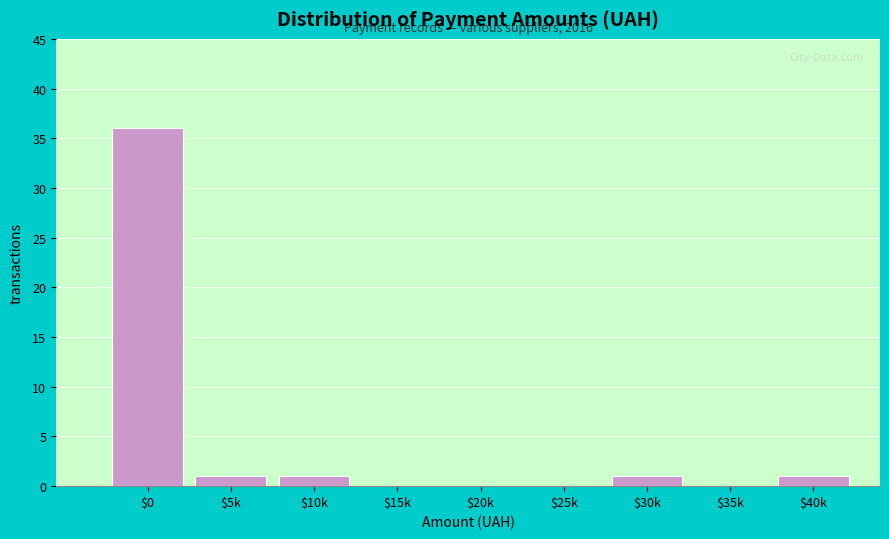

True or false: the data shows 9 at $0.

False